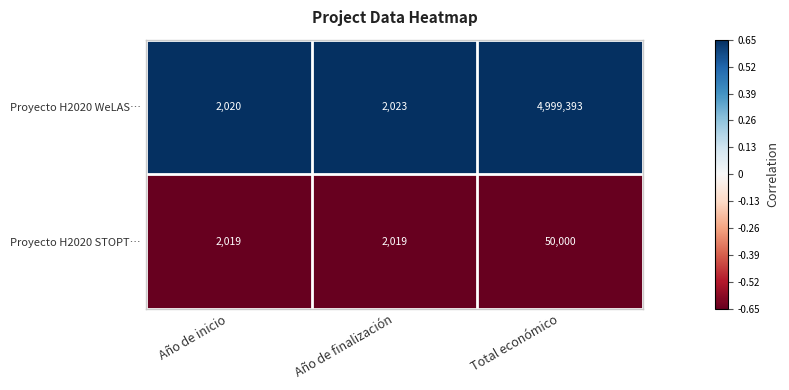

True or false: Proyecto H2020 WeLAS… has a value of 3137 at Año de inicio.

False